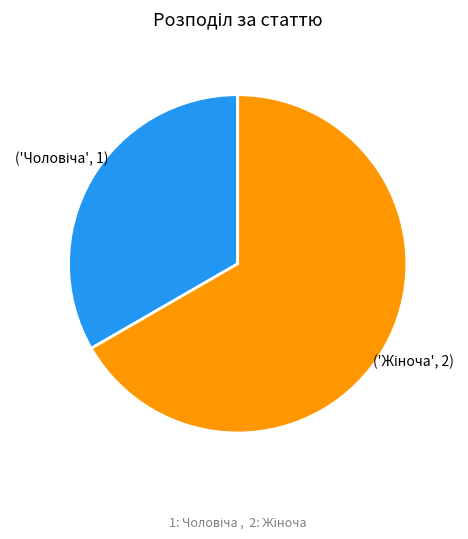

Is there a majority slice in this chart?

Yes